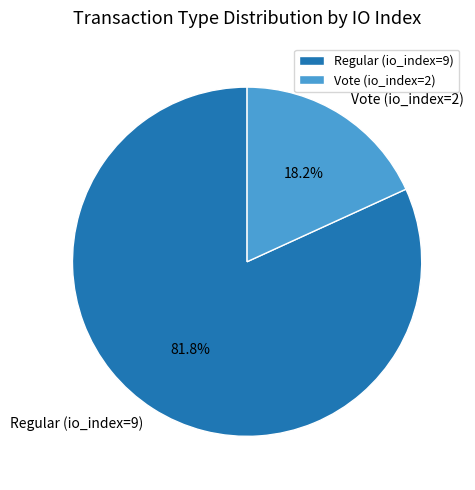

Which slice is the largest?

Regular (io_index=9)